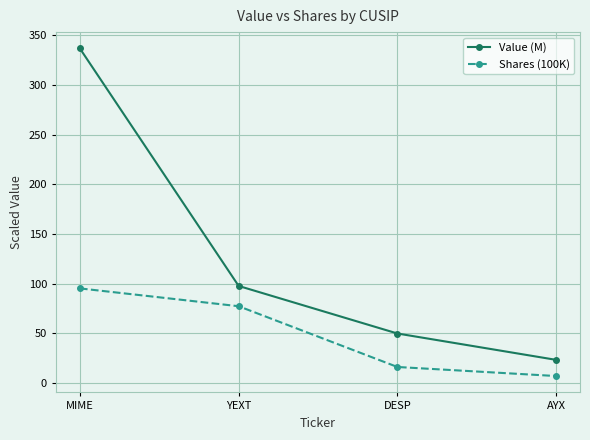

Which series changed the most between YEXT and DESP?

Shares (100K)